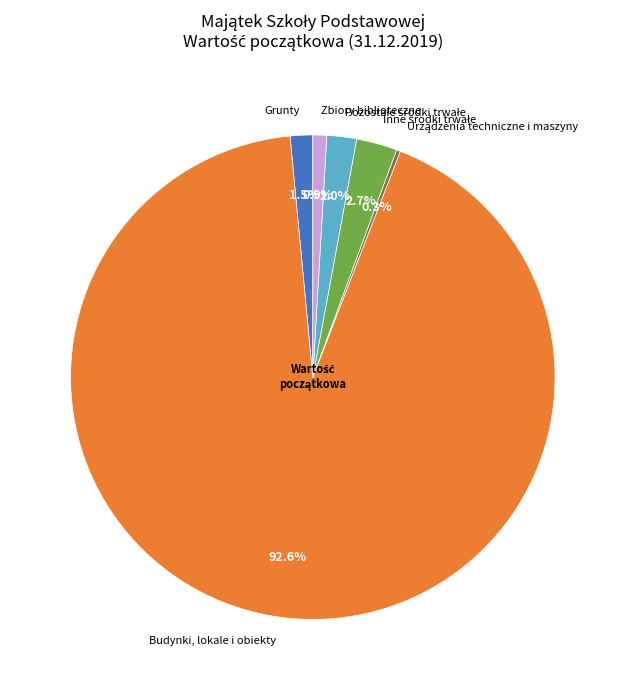

What is the largest slice in the pie chart?

Budynki, lokale i obiekty